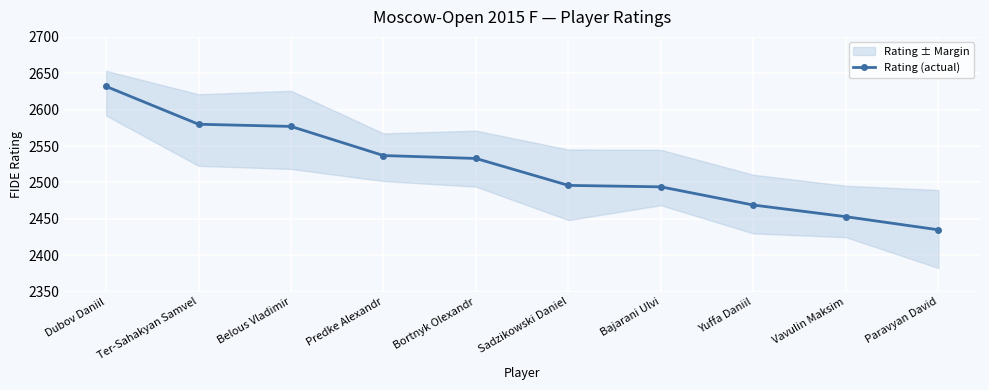

Which category has the lowest value across all series?

Paravyan David